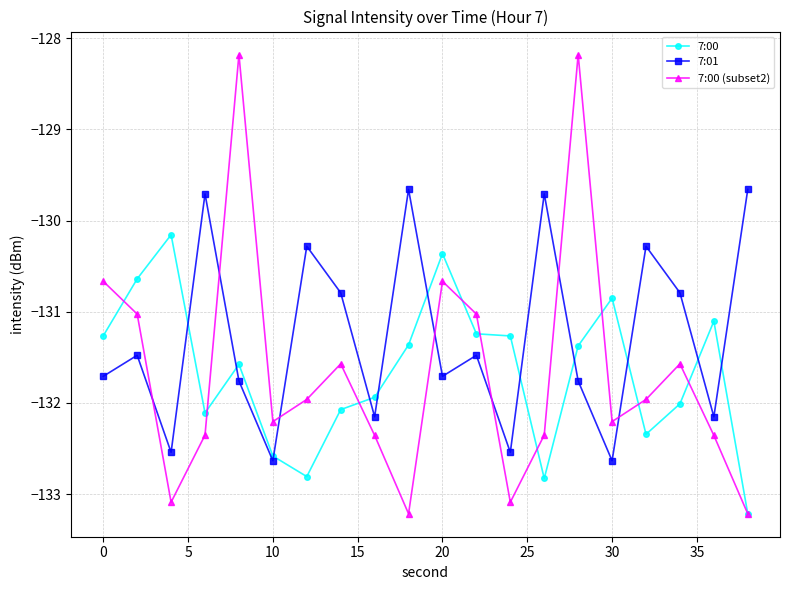

What is the maximum value for 7:00 (subset2)?

-128.2